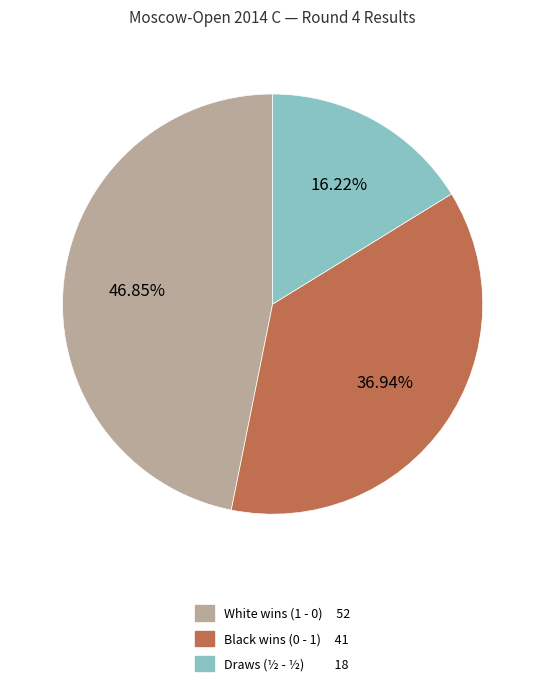

Is there a majority slice in this chart?

No